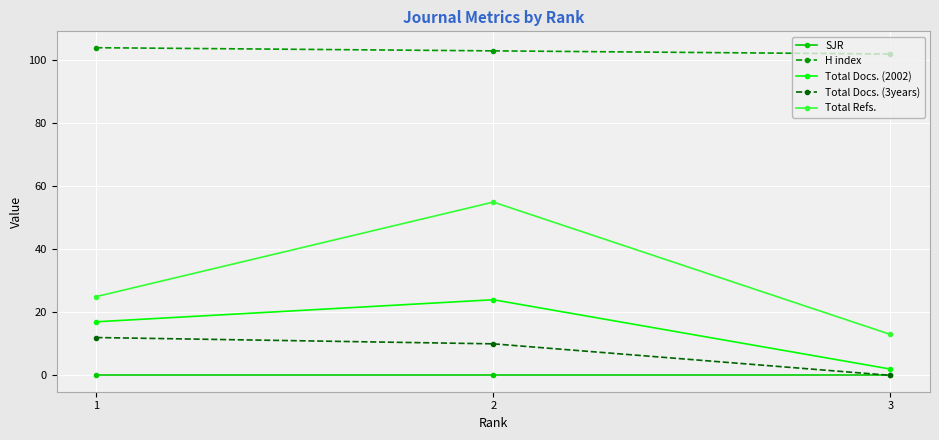

What is the approximate value of Total Docs. (2002) at 2, to the nearest 10?

20